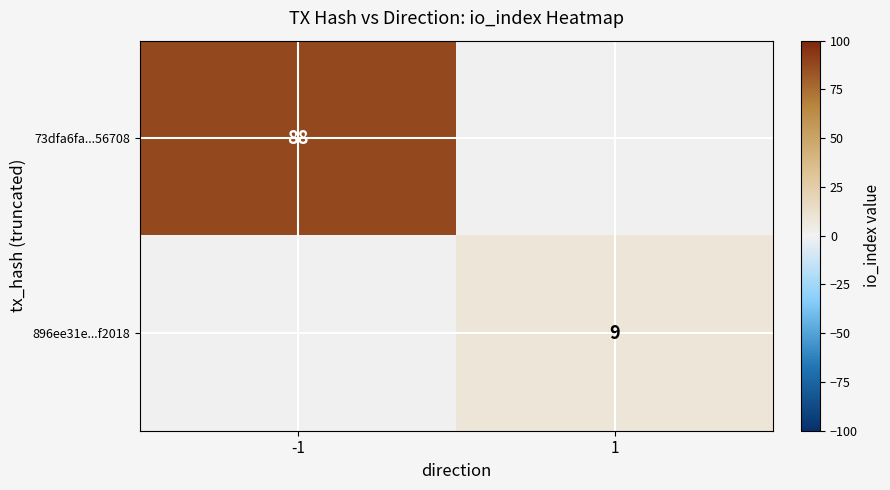

Is it true that 896ee31e...f2018 equals 3 at 1?

False